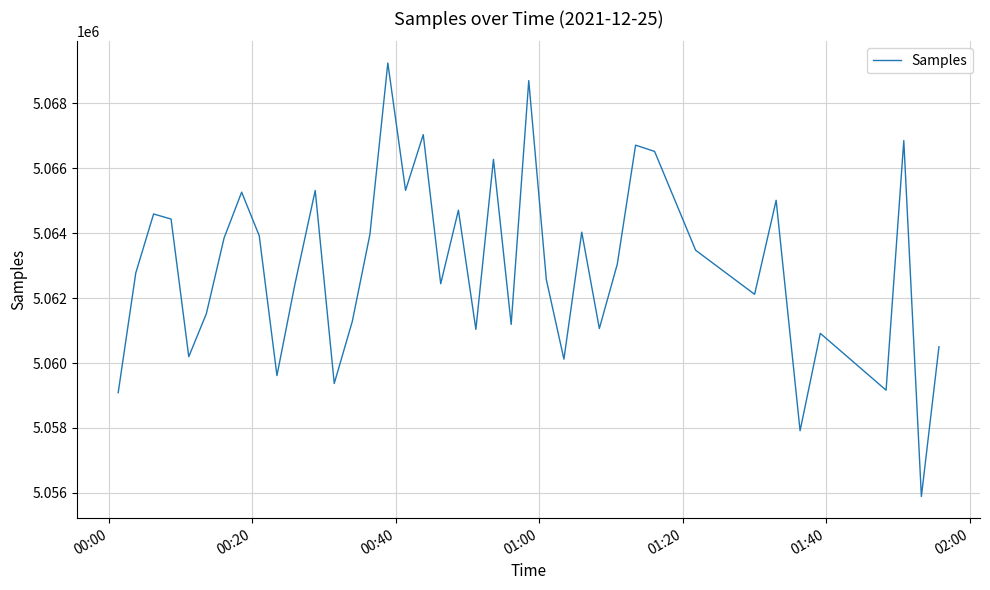

What is the minimum value shown in the chart?

5055888